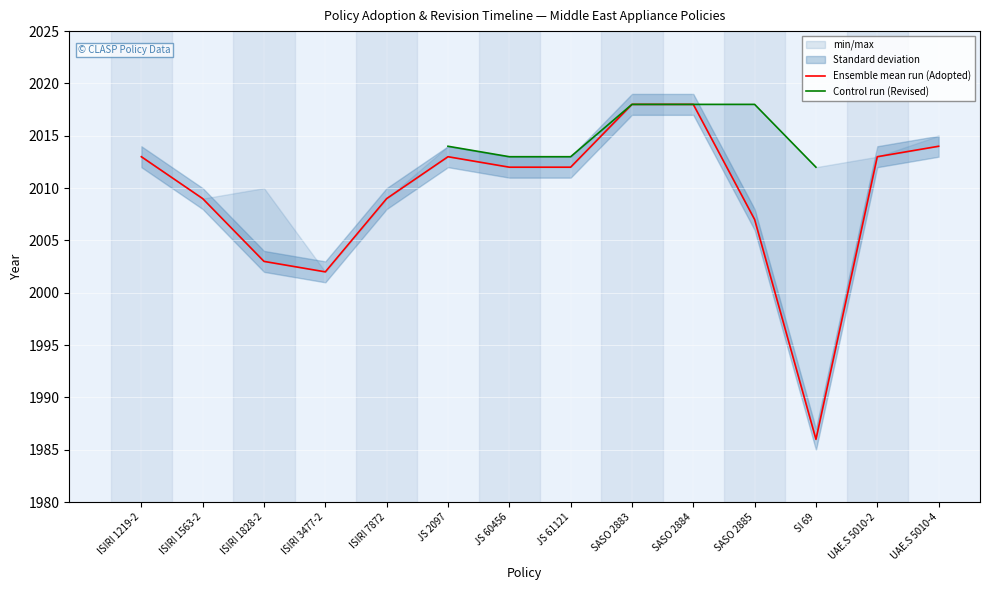

Rank the series at SASO 2883 from highest to lowest value.

Ensemble mean run (Adopted), Control run (Revised)